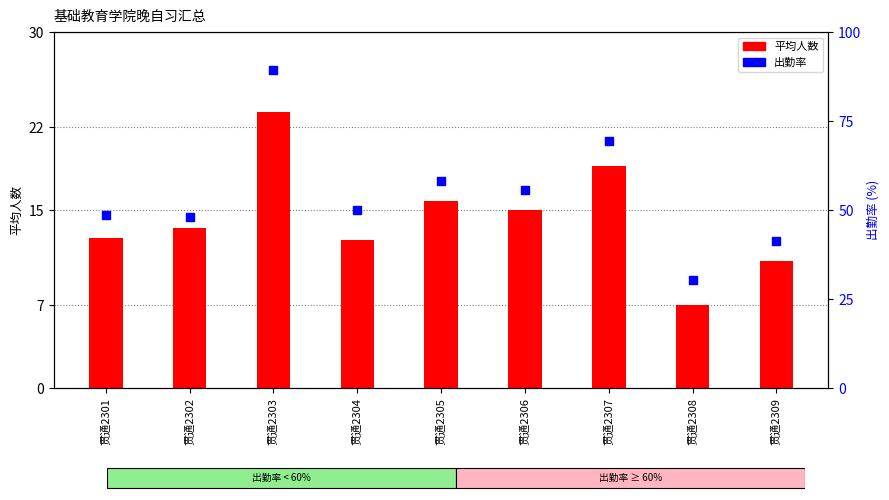

Which series has the largest total across all categories?

出勤率